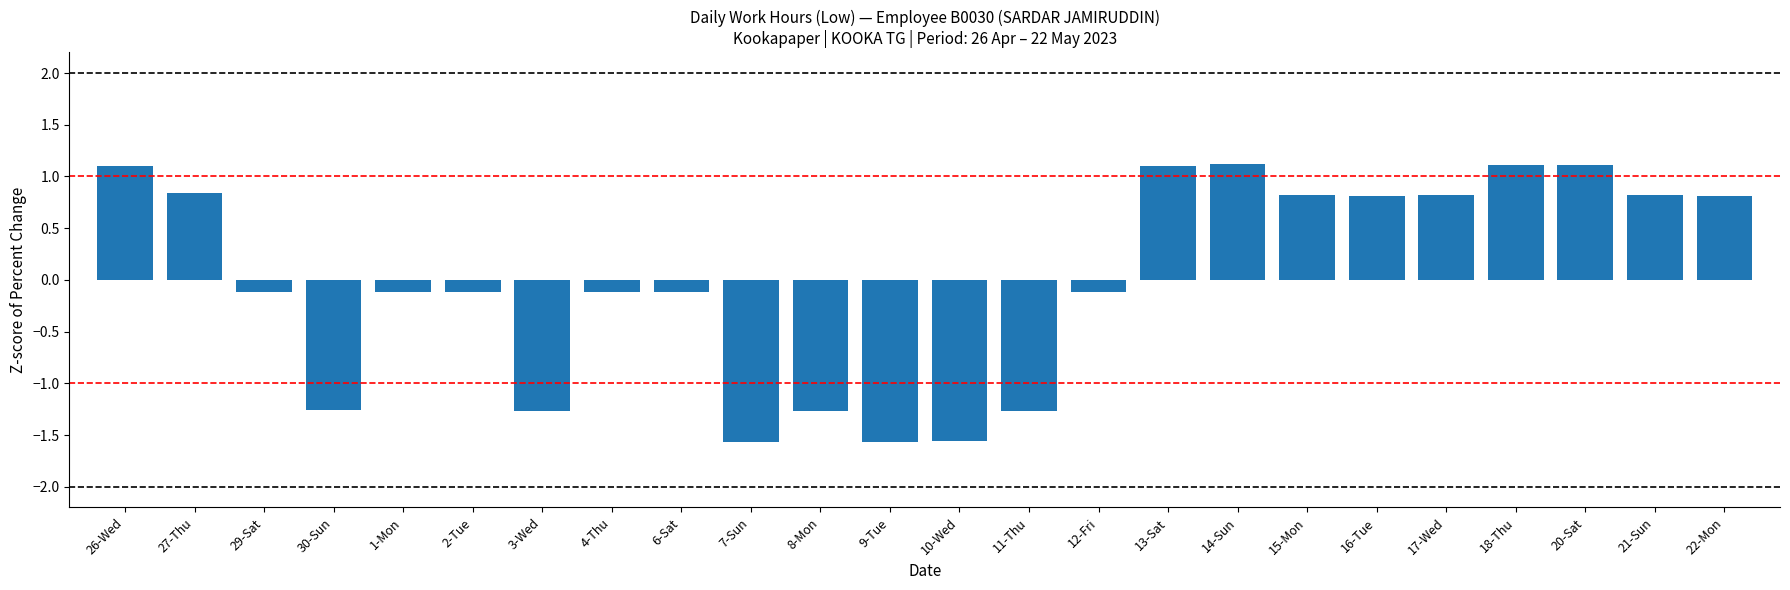

What is the value of the 1st bar from the left?

1.1